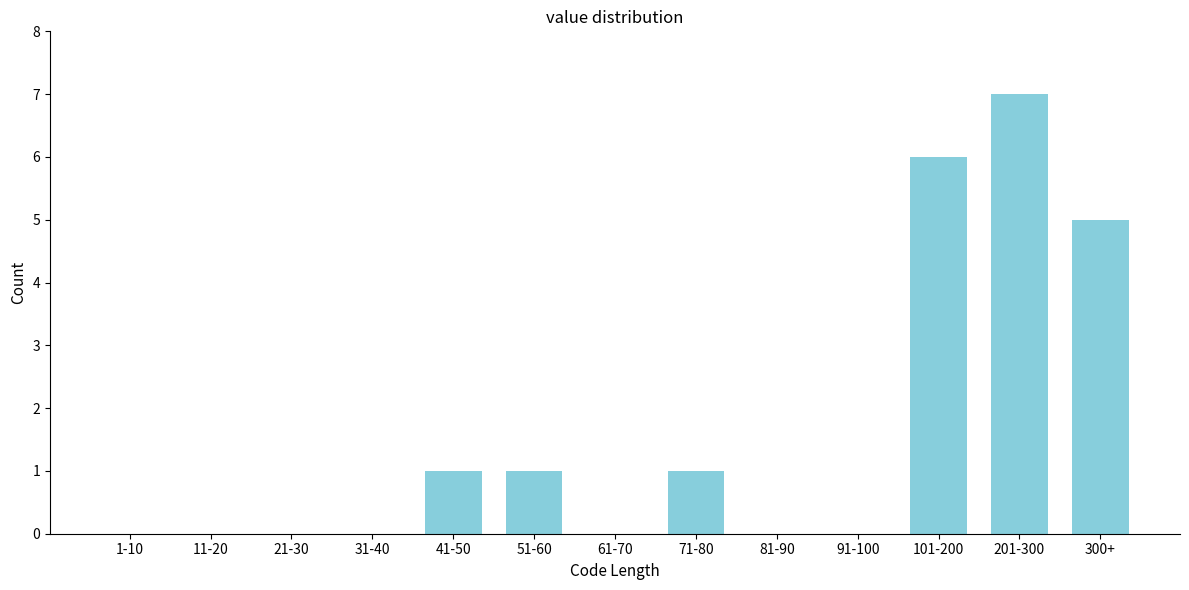

Reading right to left, what are all the values shown in this chart?

300+=5	201-300=7	101-200=6	91-100=0	81-90=0	71-80=1	61-70=0	51-60=1	41-50=1	31-40=0	21-30=0	11-20=0	1-10=0